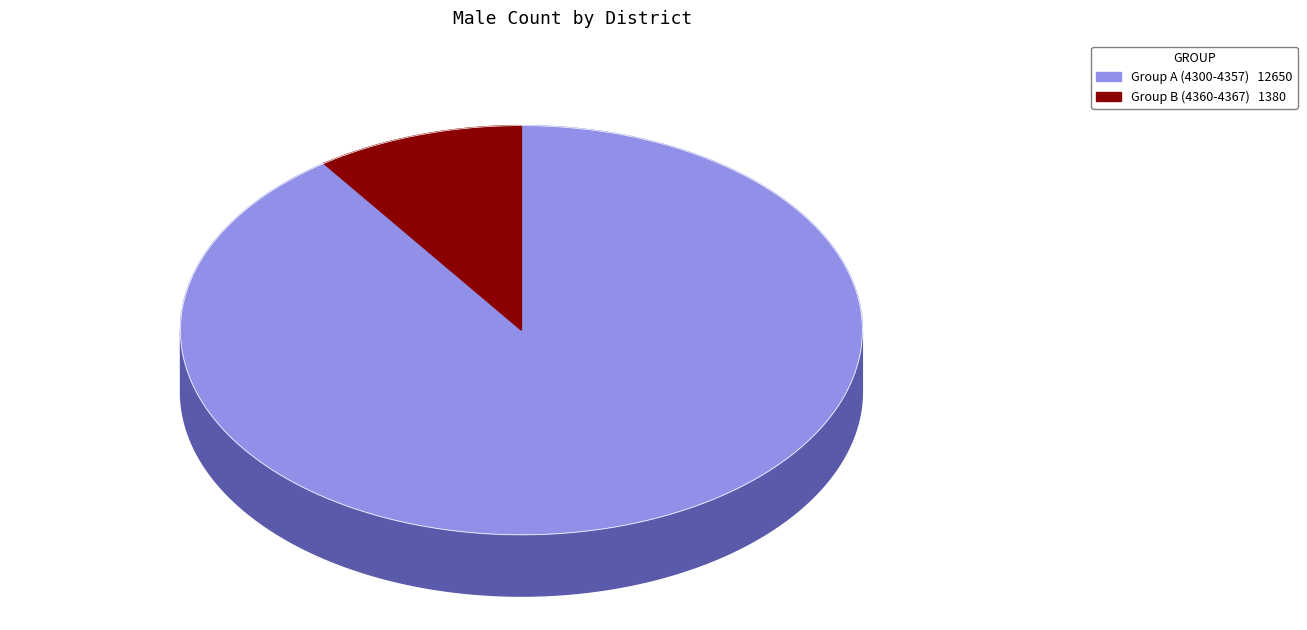

Is it true that 4361 is 11% of the pie?

False